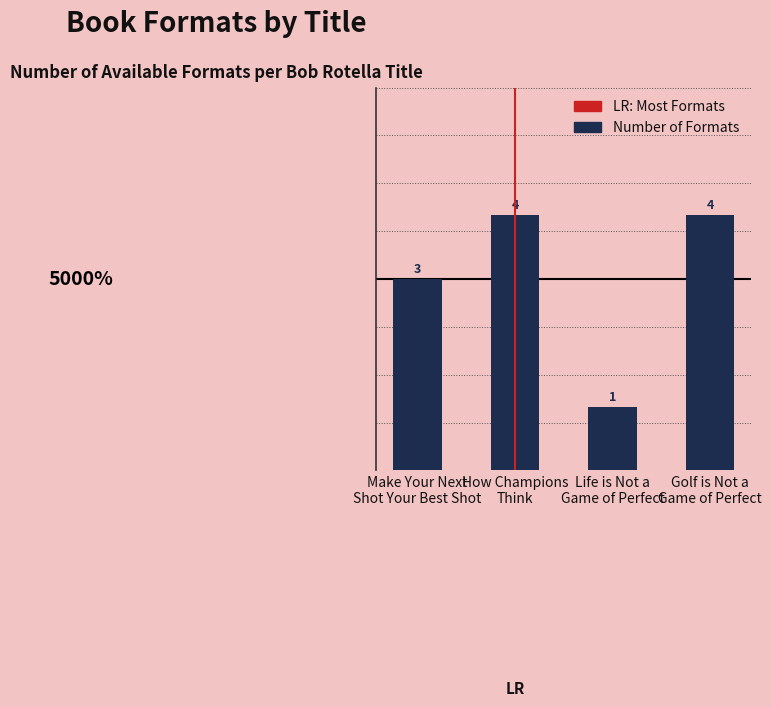

What is the difference between the second highest and minimum values?

3